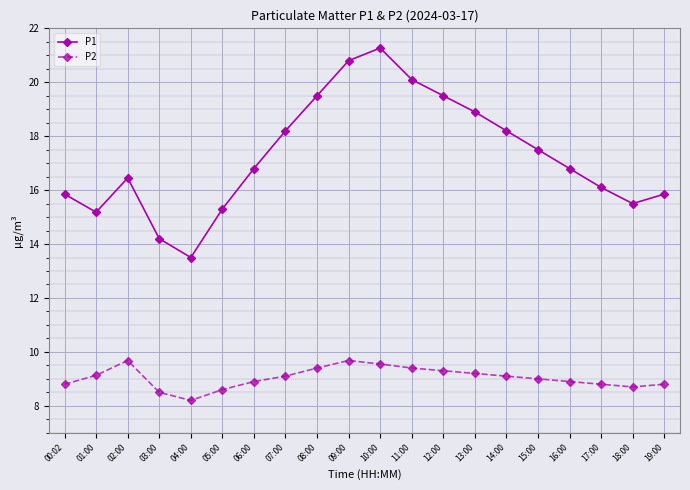

What is the label of the 8th point from the left?

07:00